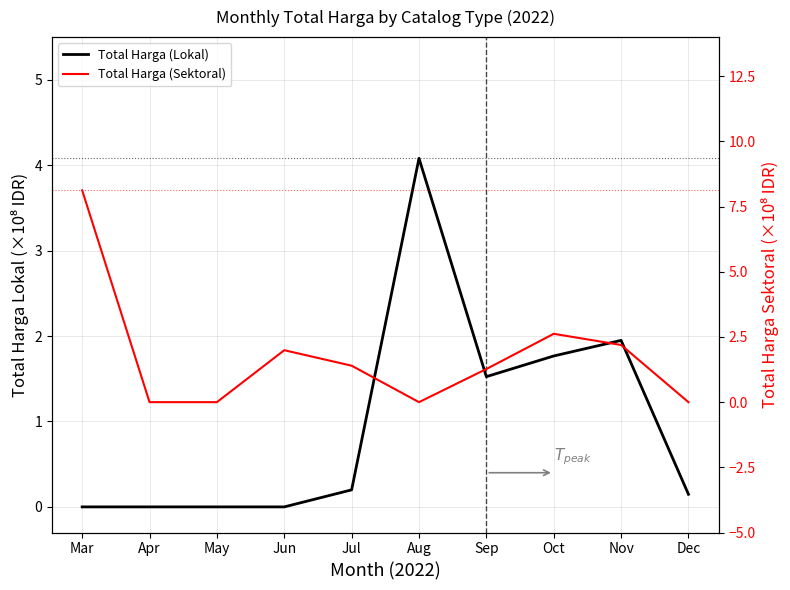

What is the sum of the Total Harga (Sektoral) values at Mar and Oct?

10.7